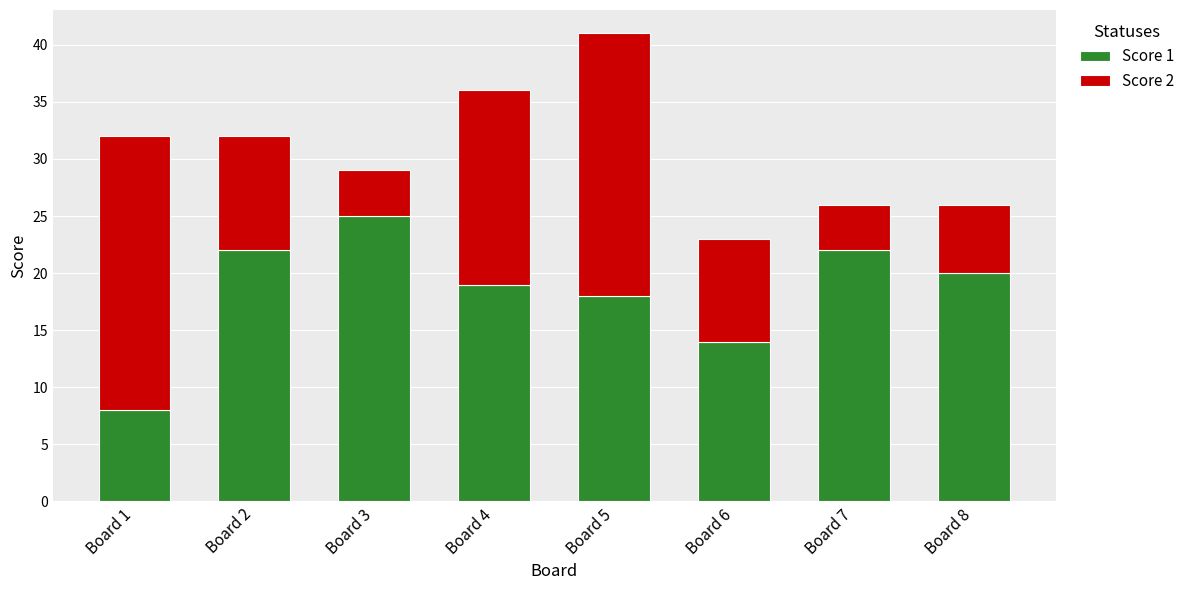

Reading right to left, list the values for the Score 1 series.

Board 8=20	Board 7=22	Board 6=14	Board 5=18	Board 4=19	Board 3=25	Board 2=22	Board 1=8